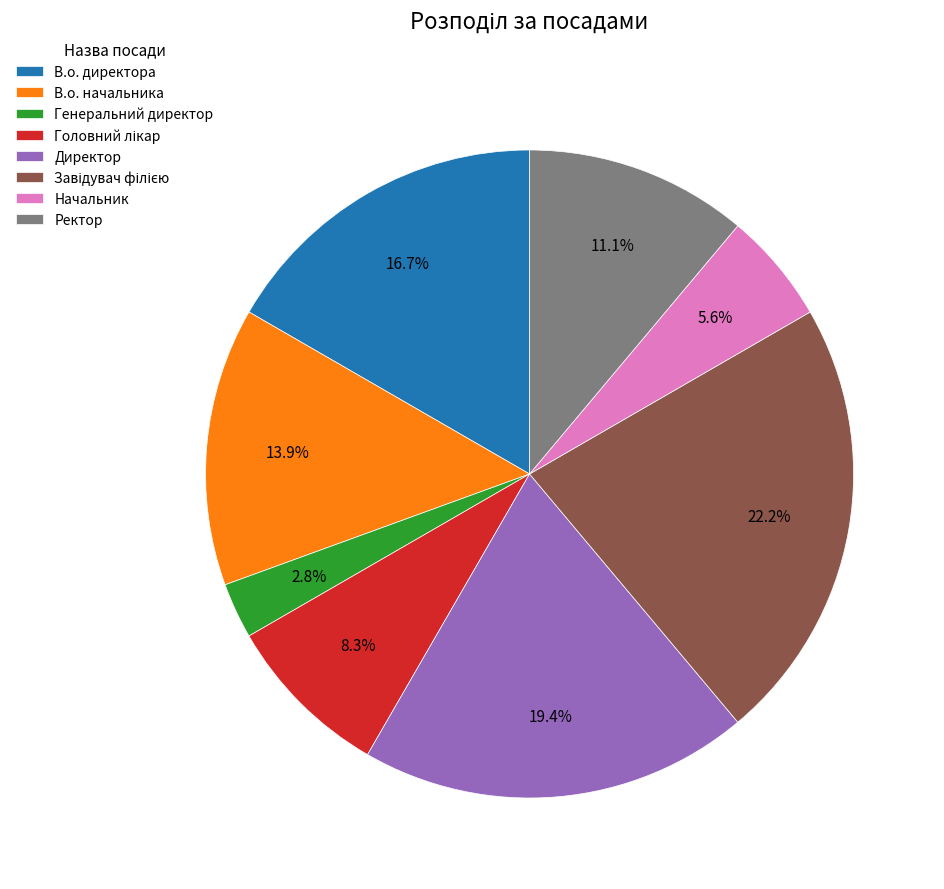

To the nearest percent, what is the difference between the largest and smallest slice percentages?

19%